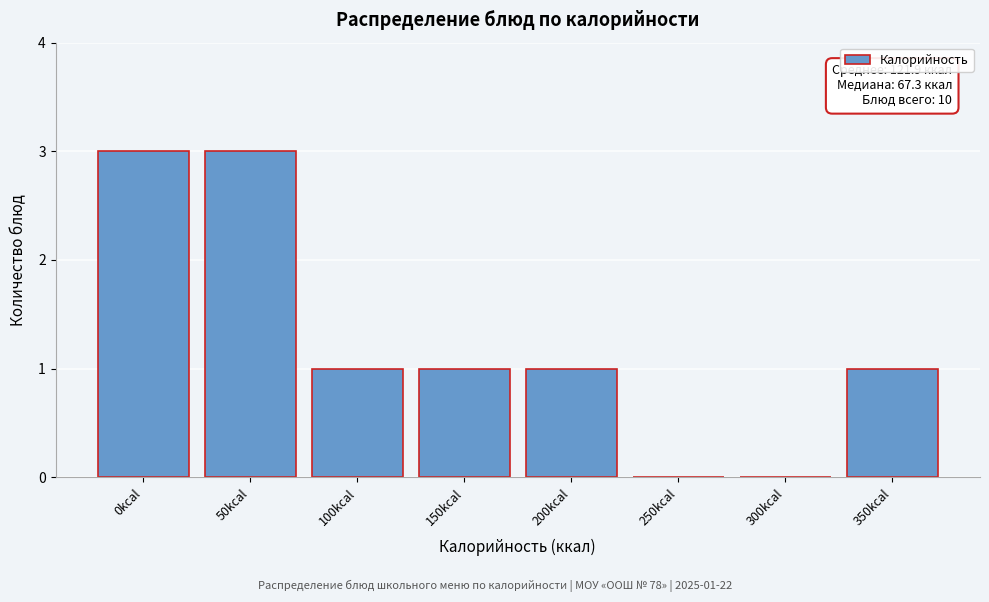

Reading left to right, transcribe all the data shown in this chart.

0kcal=3	50kcal=3	100kcal=1	150kcal=1	200kcal=1	250kcal=0	300kcal=0	350kcal=1